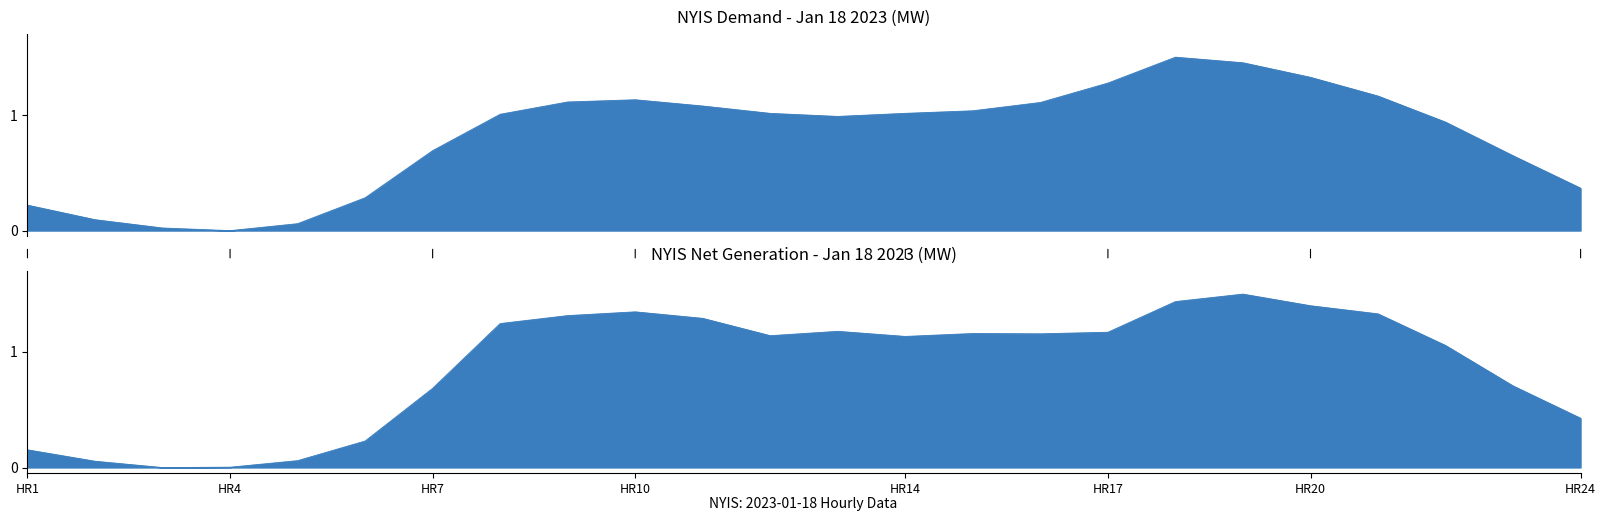

What is the sum of the Net Generation (Jan 18) values at HR8 and HR15?

2.4